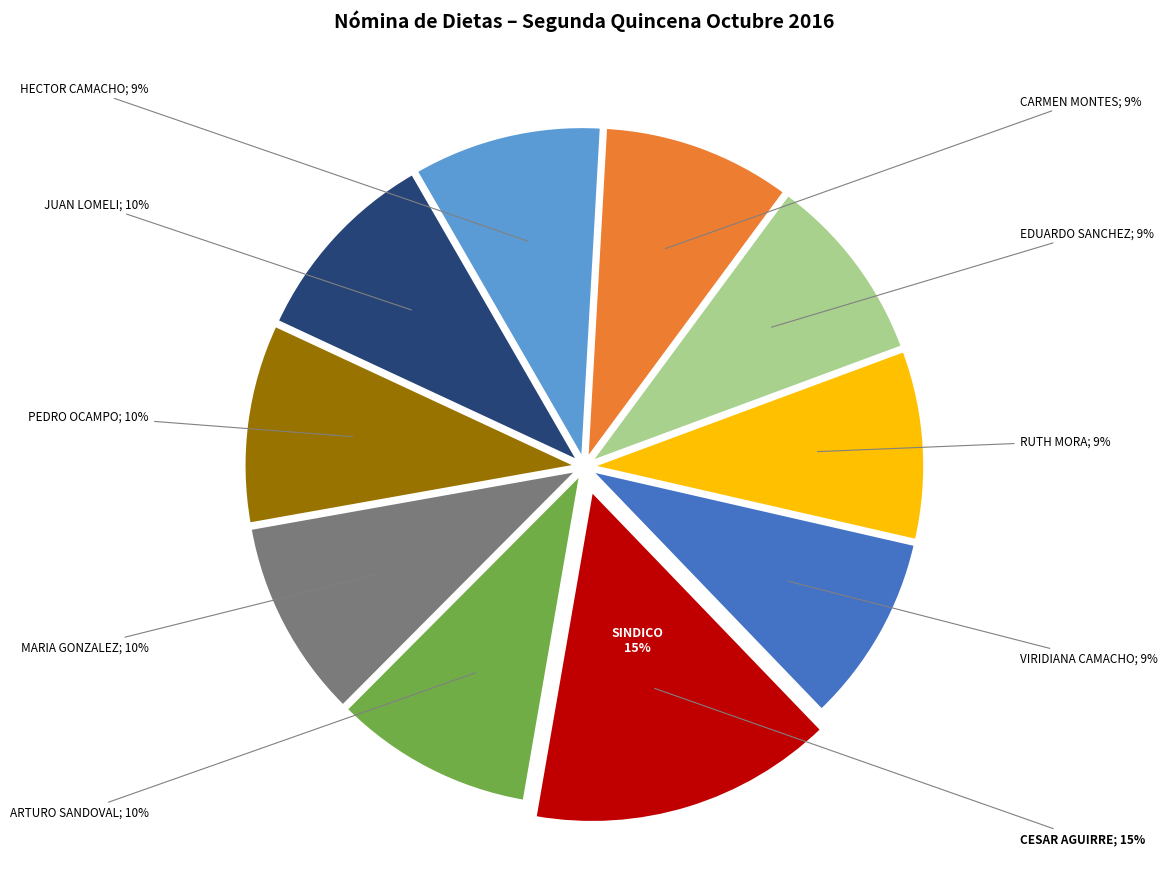

Is it true that MARIA LUISA SANCHEZ GONZALEZ is 10% of the pie?

True